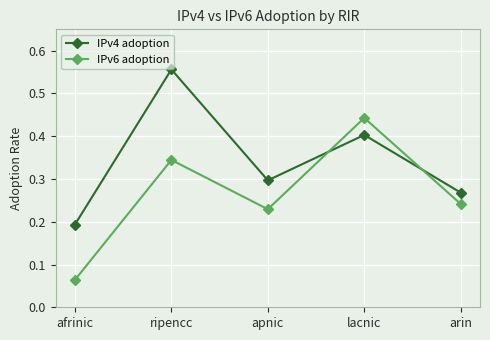

True or false: IPv4 adoption and IPv6 adoption cross at least once.

True